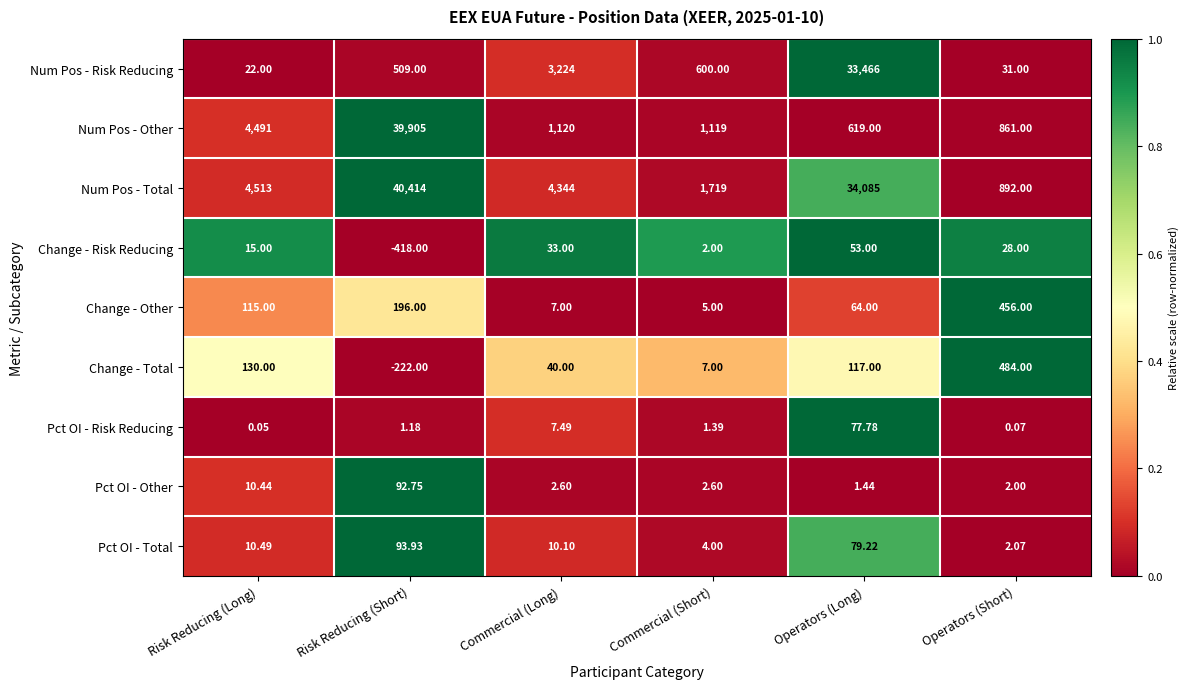

Rank the categories by Pct OI - Total value from highest to lowest.

Risk Reducing (Short), Operators (Long), Risk Reducing (Long), Commercial (Long), Commercial (Short), Operators (Short)